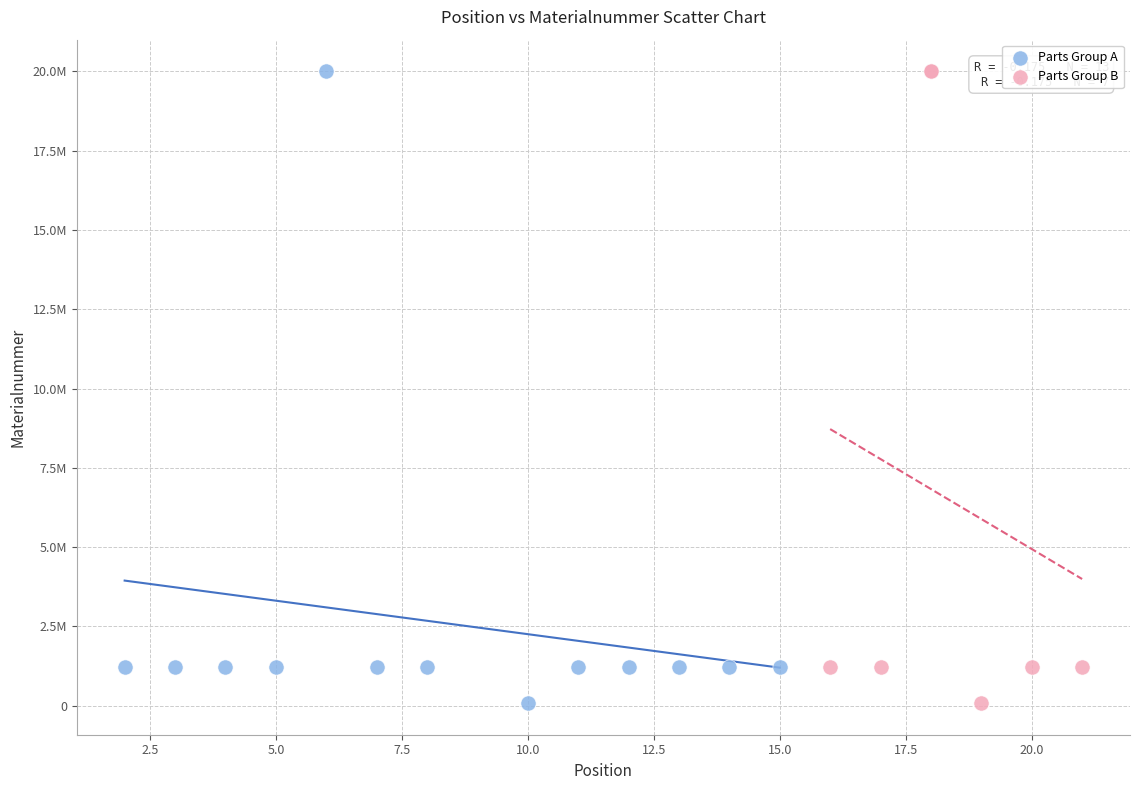

What are all the series names shown in the legend?

Parts Group A, Parts Group B